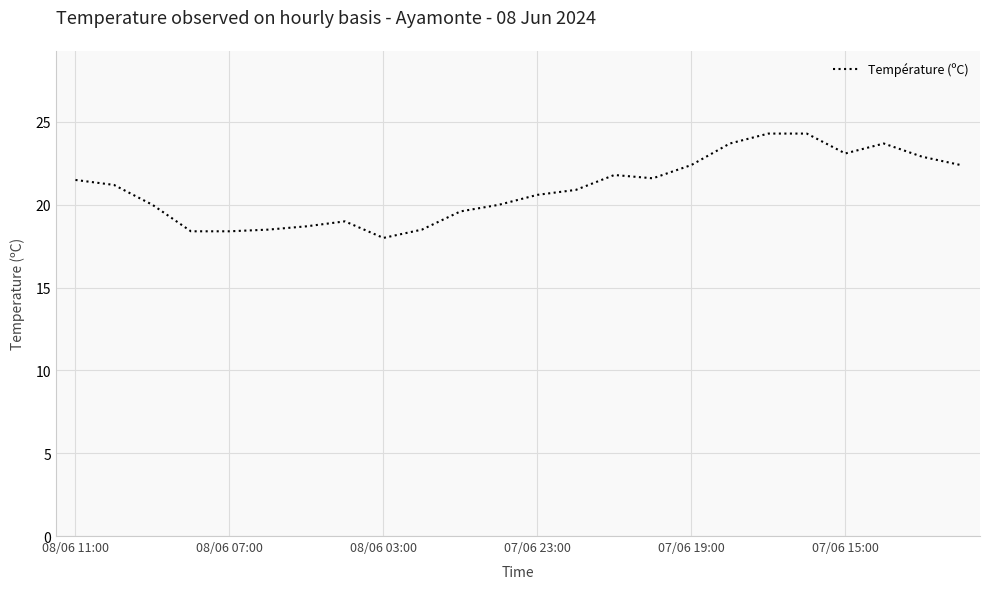

What is the difference between the maximum and minimum values?

6.3